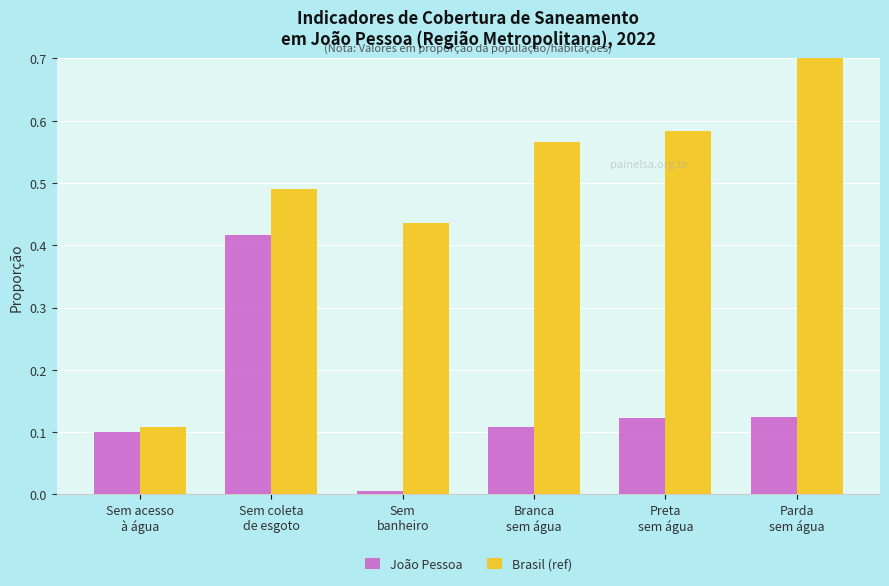

The value of Brasil (ref) at Sem acesso
à água is 0.2. True or false?

False